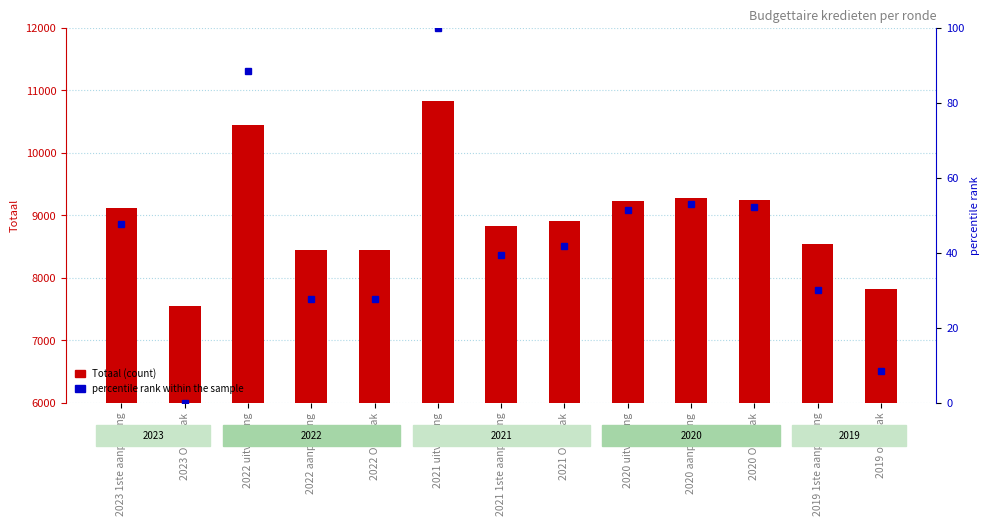

At which label is percentile rank within the sample closest to 50?

2020 uitvoering